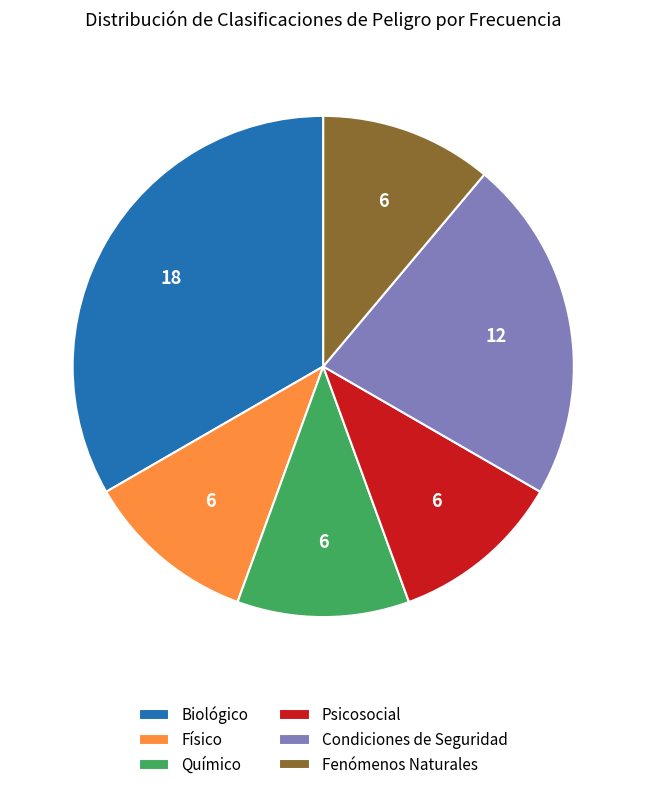

Which slice is the largest?

Biológico